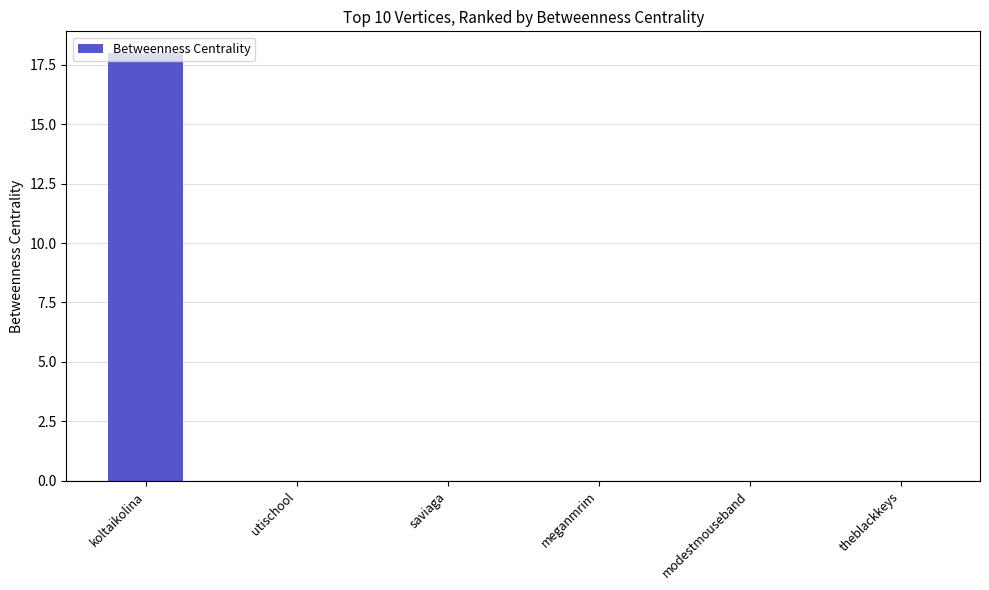

Between theblackkeys and koltaikolina, which is larger?

koltaikolina